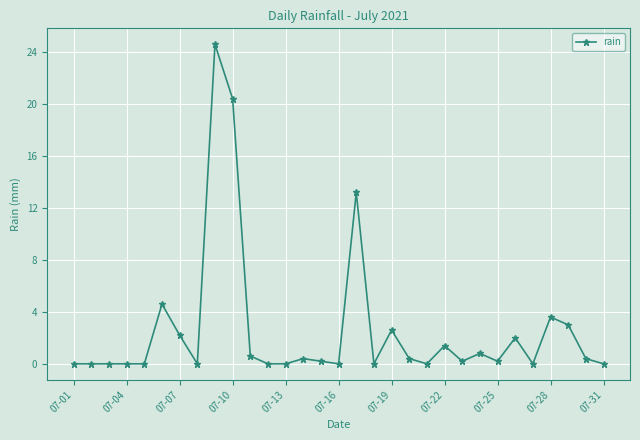

What is the greatest value displayed?

24.6